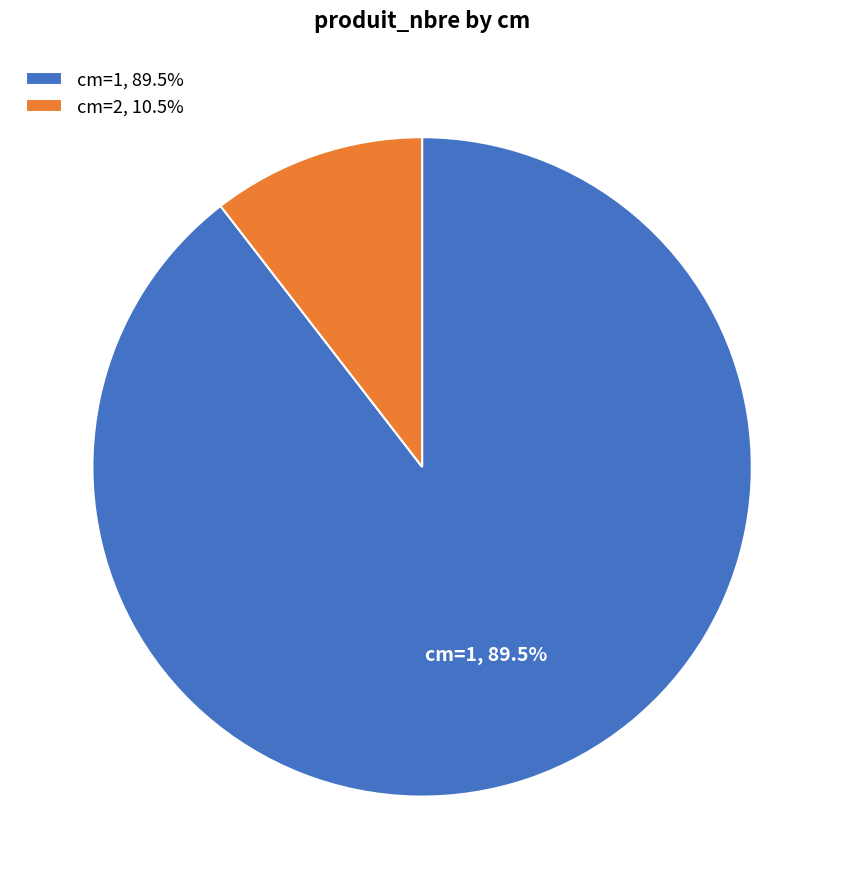

Count the number of slices in the pie.

2